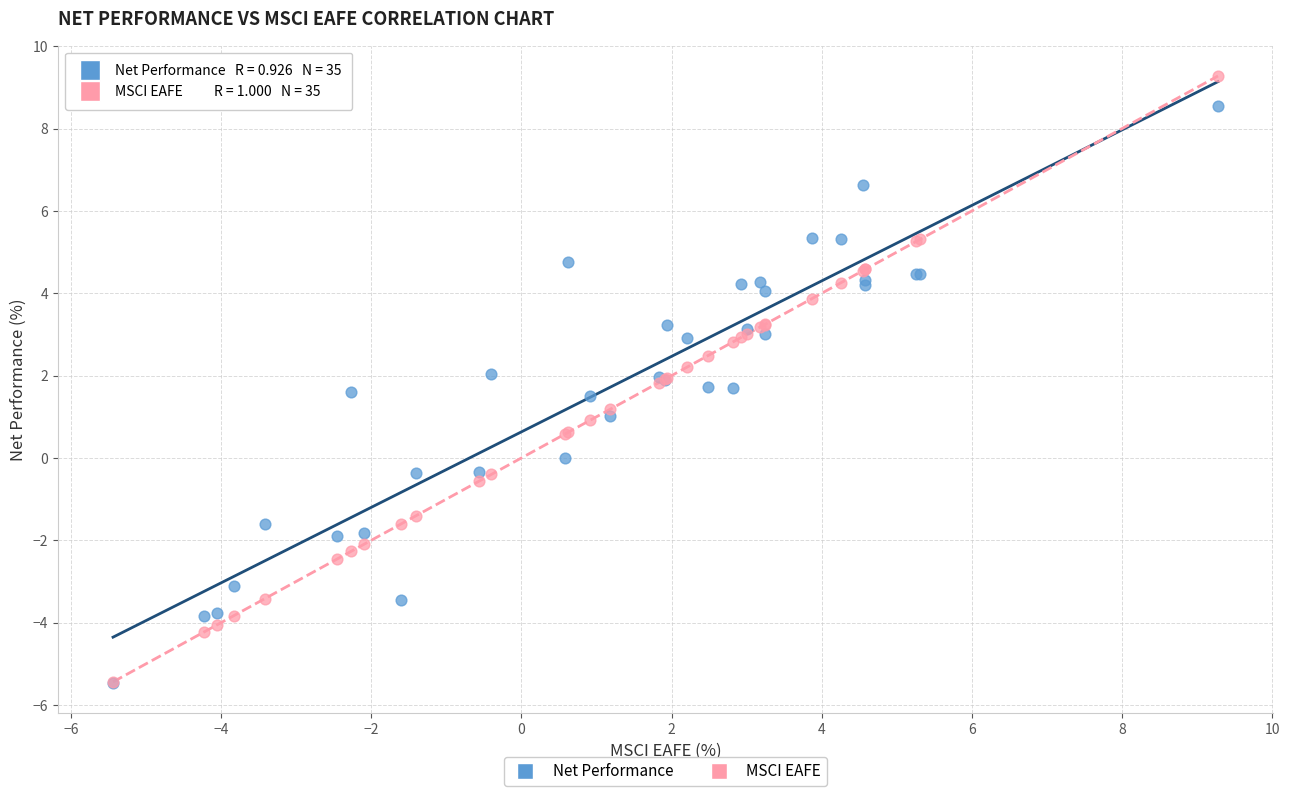

Which series reaches the maximum Y coordinate?

MSCI EAFE